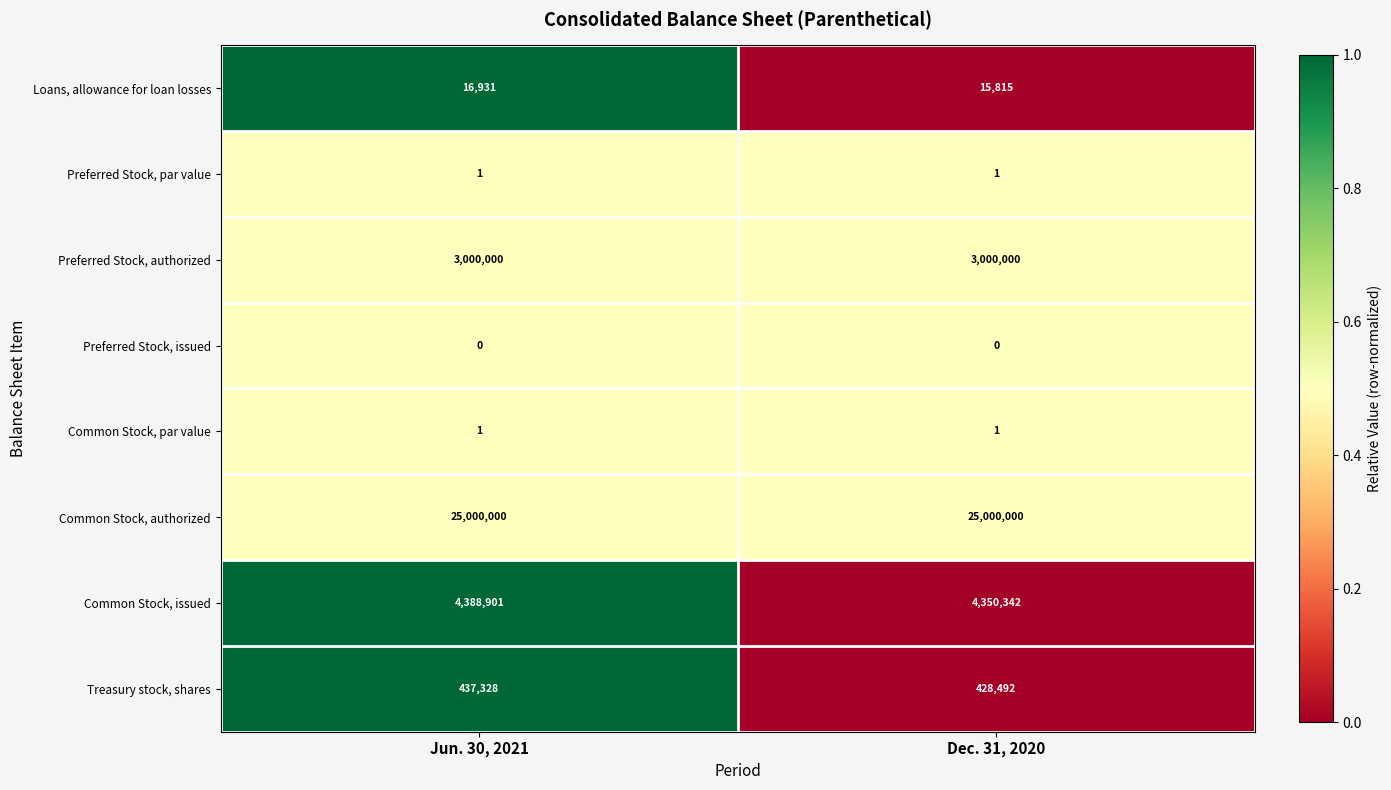

What is the lowest value of the Loans, allowance for loan losses series?

15815